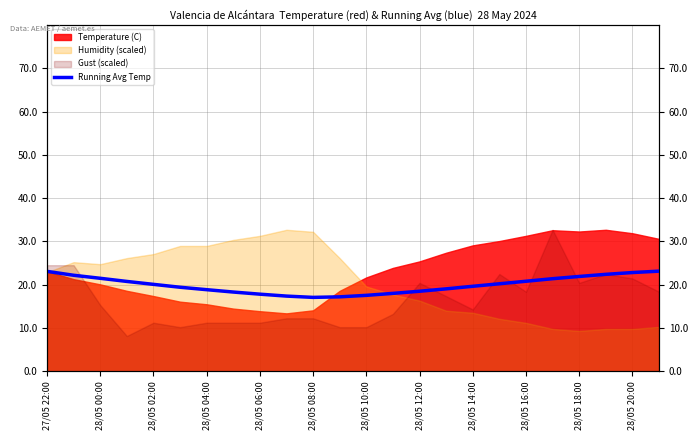

Where does the data first go above 20?

27/05 22:00